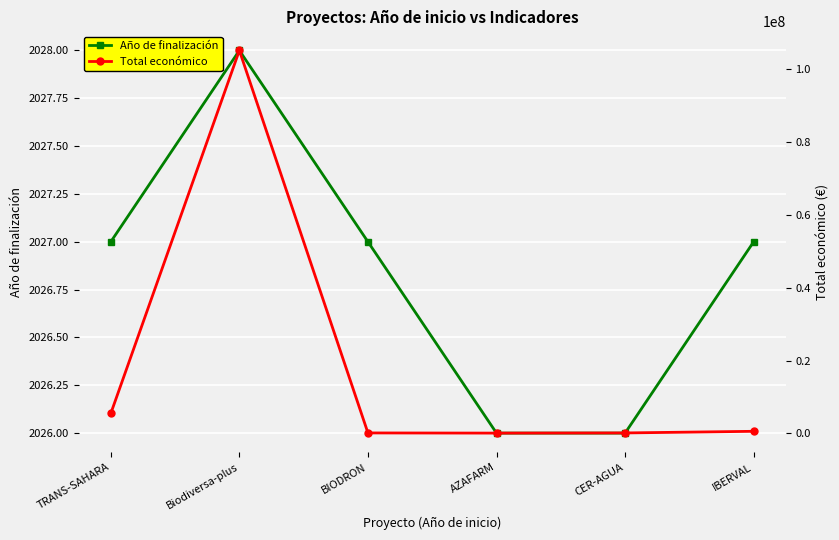

At TRANS-SAHARA, list the series in order from smallest to largest.

Año de finalización, Total económico